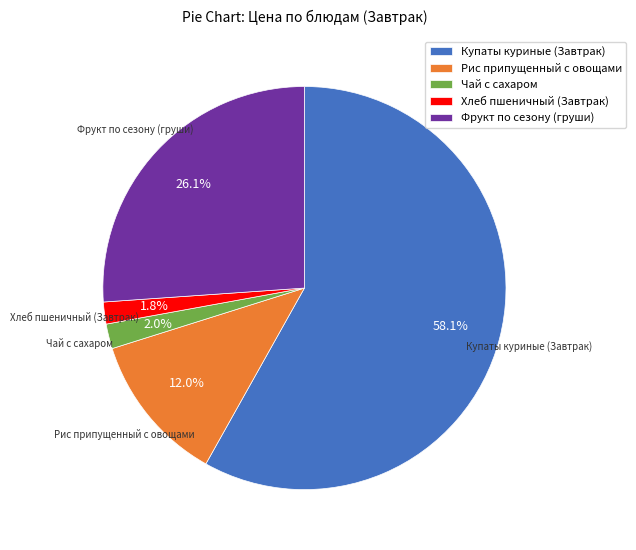

Which has a higher value, Рис припущенный с овощами or Фрукт по сезону (груши)?

Фрукт по сезону (груши)